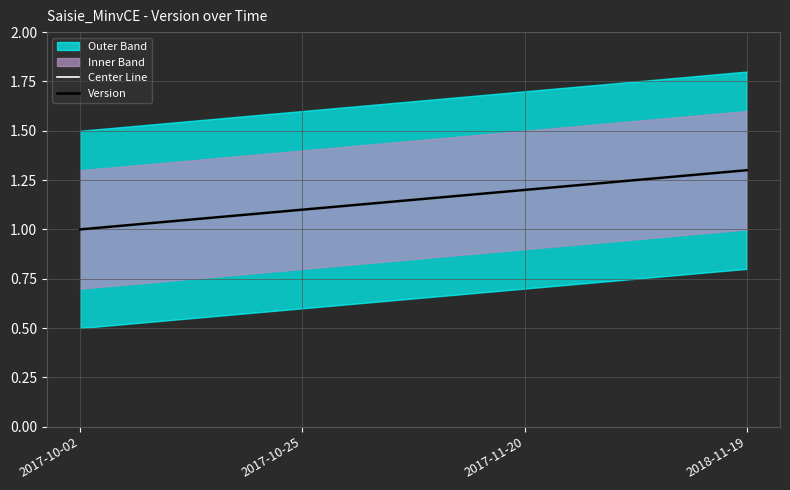

What is the total value across all series at 2017-10-02?

2.0